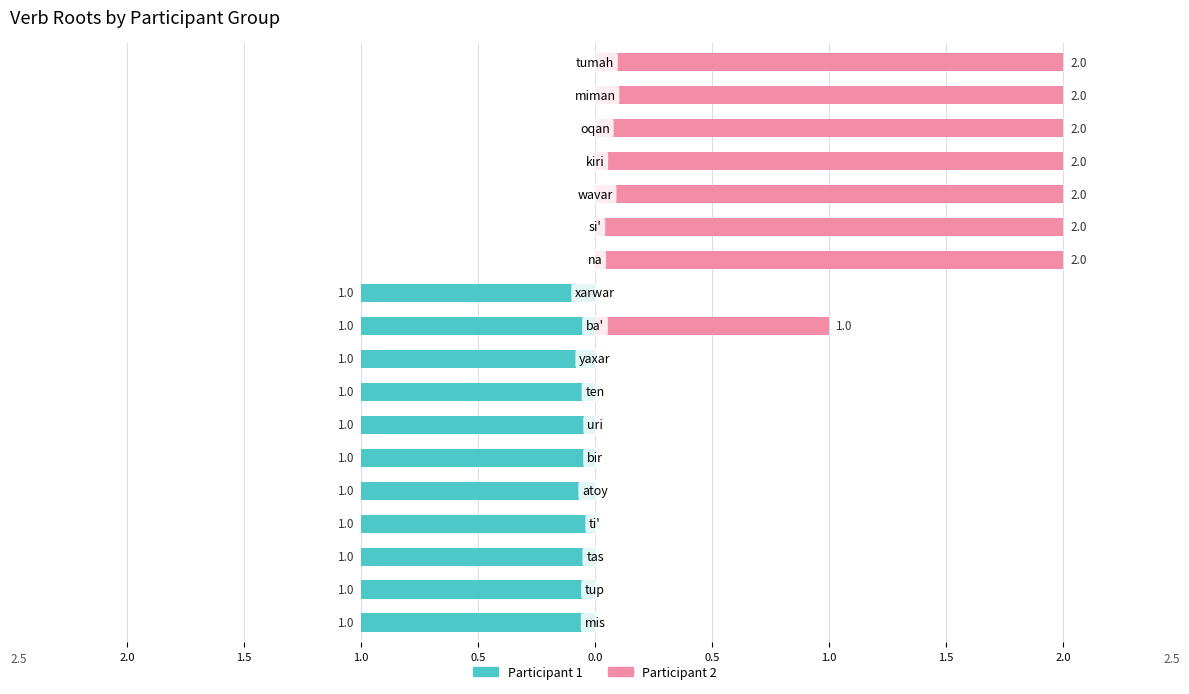

At how many categories does at least one series exceed 1?

7